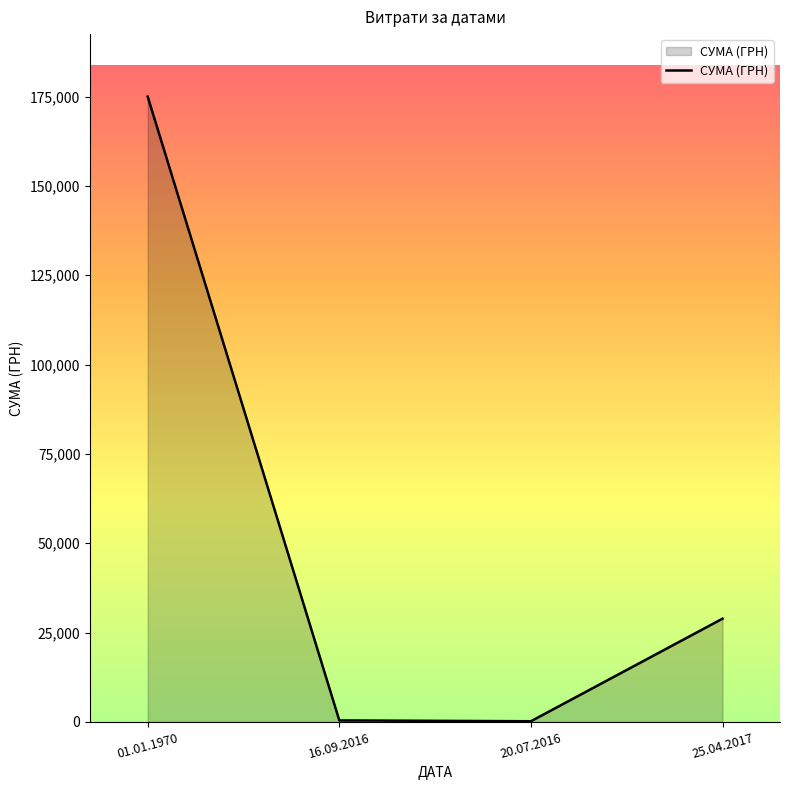

Which has a higher value, 25.04.2017 or 01.01.1970?

01.01.1970